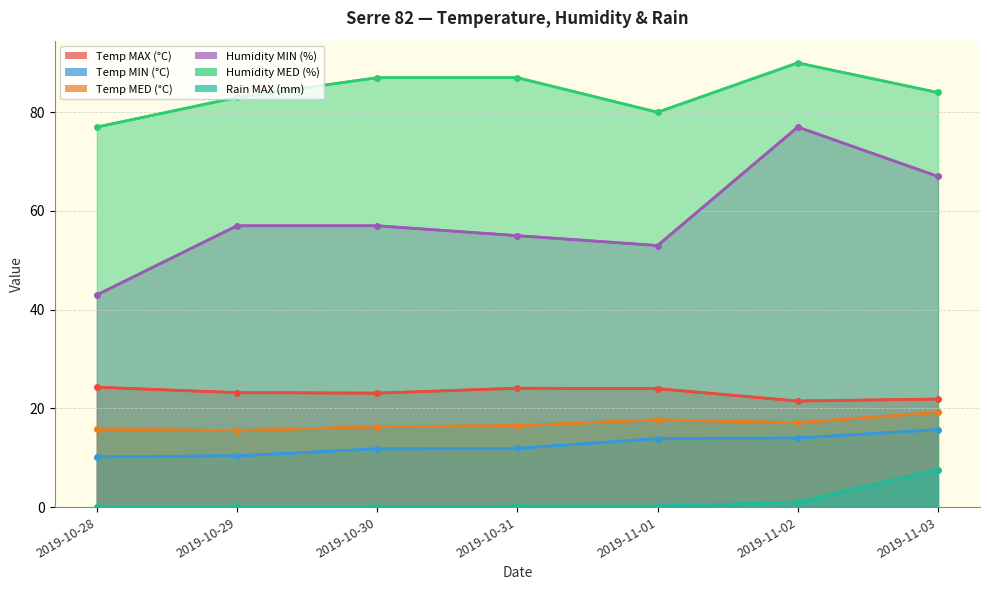

What is the difference between the Humidity MED (%) values at 2019-10-29 and 2019-11-01?

3.0